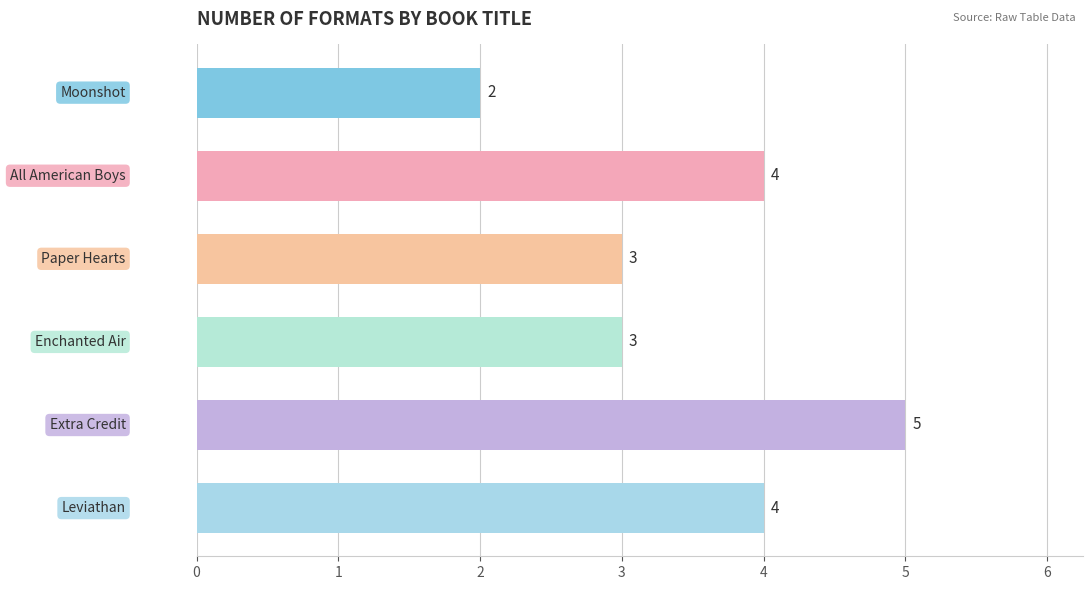

Does the chart contain stacked bars?

No